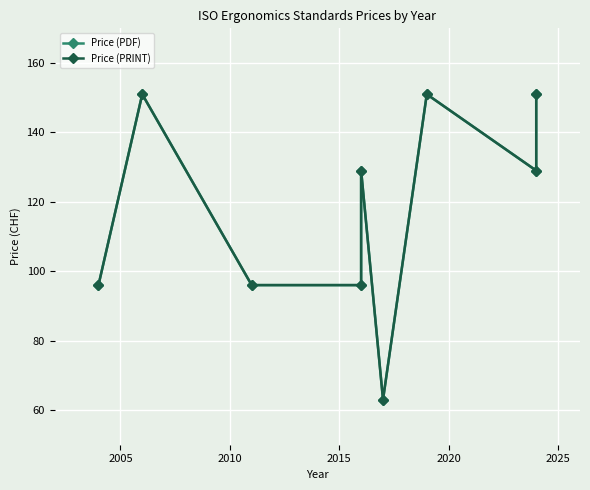

Count the Price (PDF) values in the range 96 to 151.

8